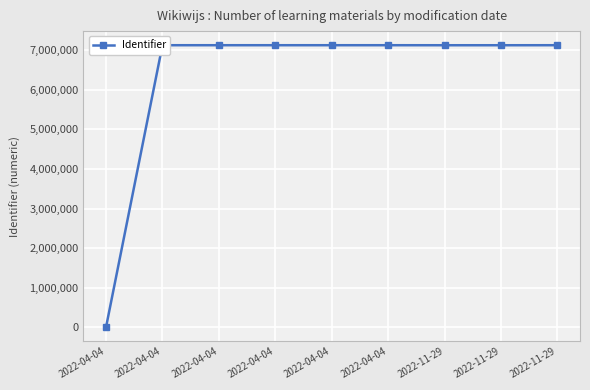

How many lines are shown in the chart?

1